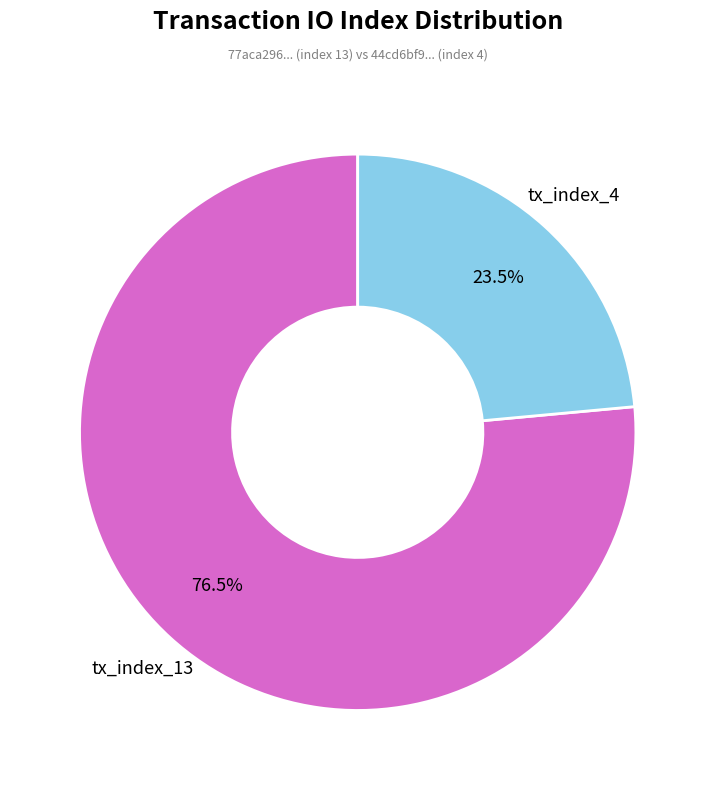

Is there any slice that represents more than half of the pie?

Yes